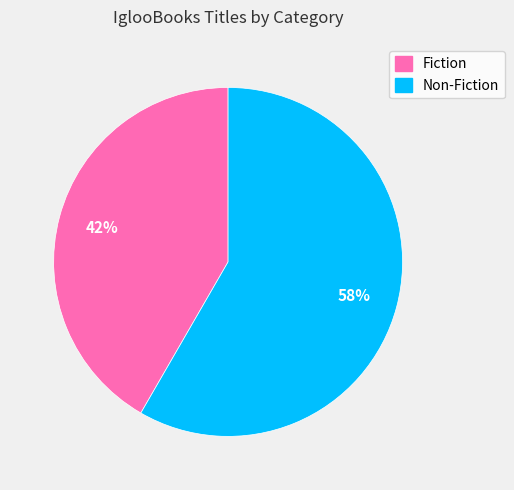

To the nearest percent, what portion does Fiction represent?

42%